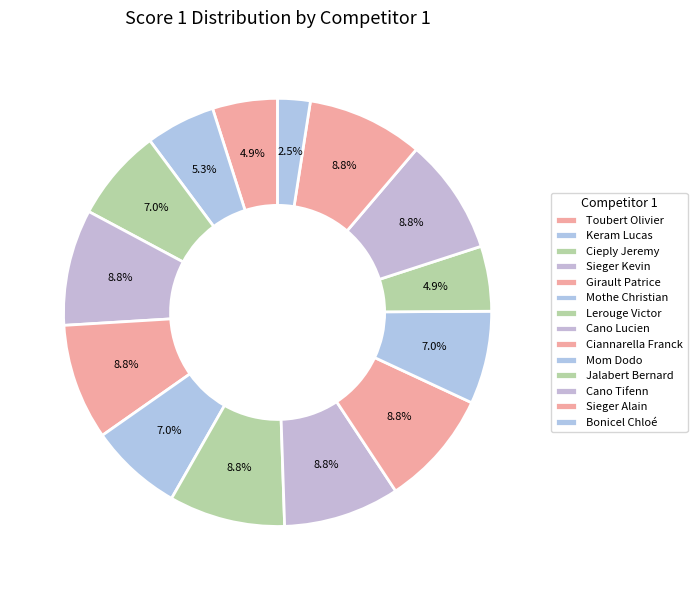

To the nearest percent, what percentage of the pie is Ciannarella Franck?

9%